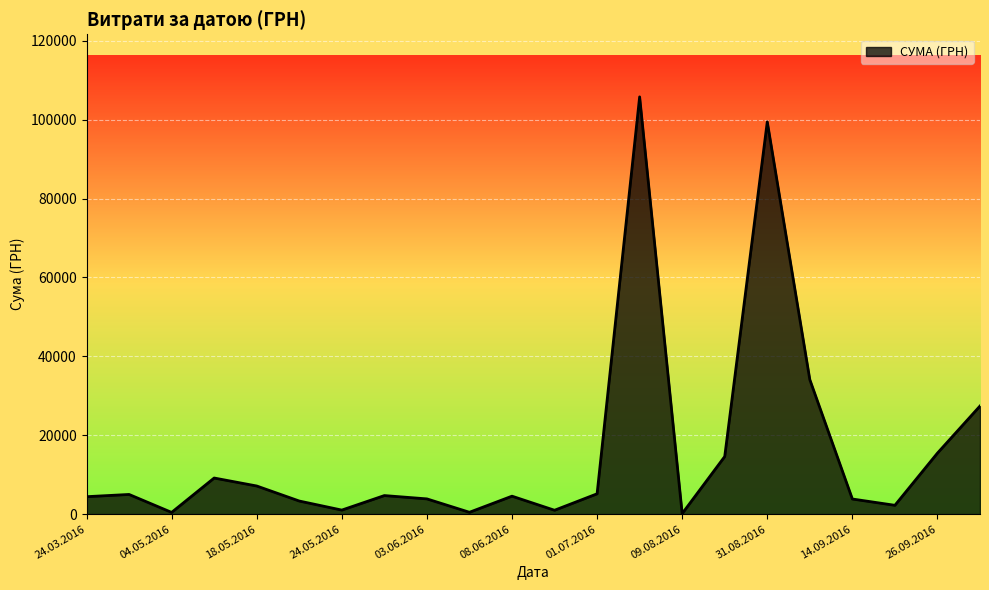

What is the maximum value shown in the chart?

105775.5